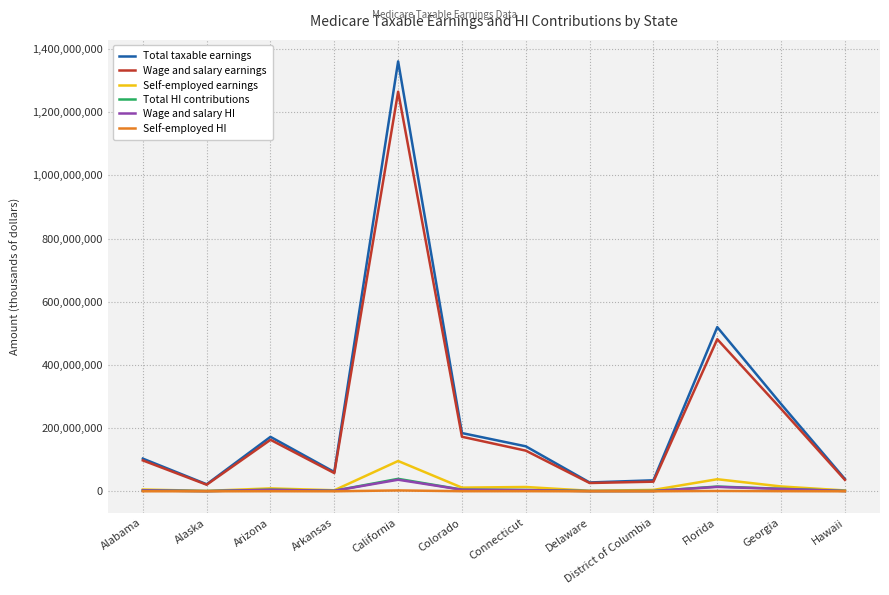

What is the difference between the Wage and salary HI values at Delaware and Alabama?

2073545